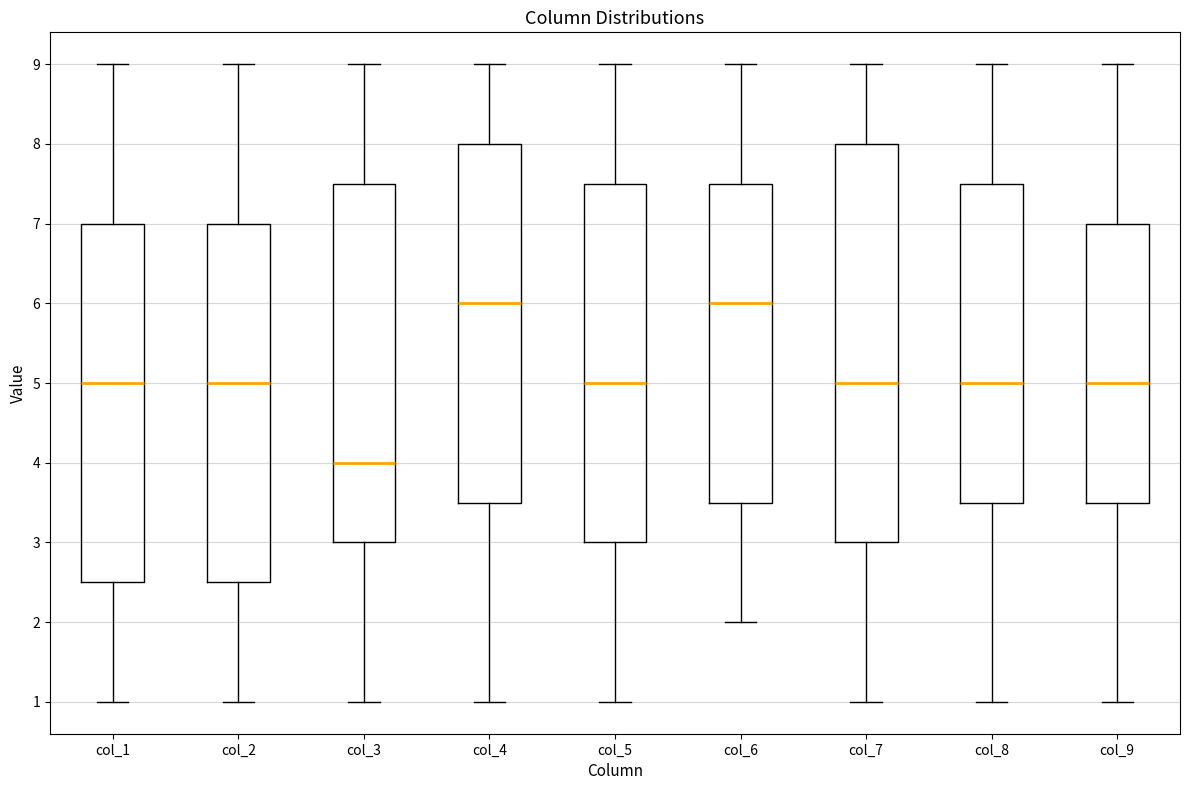

Reading left to right, read every box against the y-axis: the position of its median line, the range the box covers, and the ends of its whiskers. The values are not printed on the chart, so give them approximately, as read against the axis.

col_1: median 5.0, box 2.5 to 7.0, whiskers 1.0 to 9.0
col_2: median 5.0, box 2.5 to 7.0, whiskers 1.0 to 9.0
col_3: median 4.0, box 3.0 to 7.5, whiskers 1.0 to 9.0
col_4: median 6.0, box 3.5 to 8.0, whiskers 1.0 to 9.0
col_5: median 5.0, box 3.0 to 7.5, whiskers 1.0 to 9.0
col_6: median 6.0, box 3.5 to 7.5, whiskers 2.0 to 9.0
col_7: median 5.0, box 3.0 to 8.0, whiskers 1.0 to 9.0
col_8: median 5.0, box 3.5 to 7.5, whiskers 1.0 to 9.0
col_9: median 5.0, box 3.5 to 7.0, whiskers 1.0 to 9.0